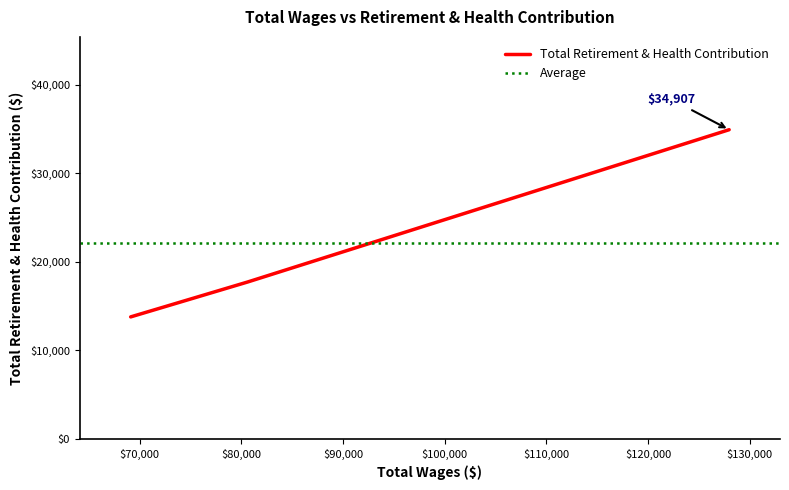

What is the minimum value for Total Retirement & Health Contribution?

13786